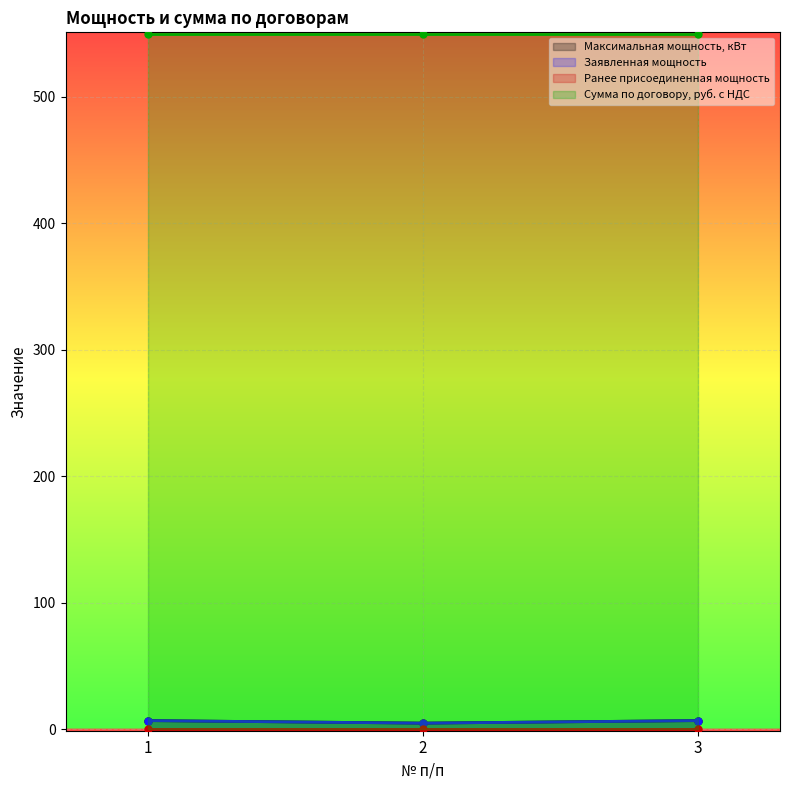

At which label is Максимальная мощность, кВт closest to 6?

1